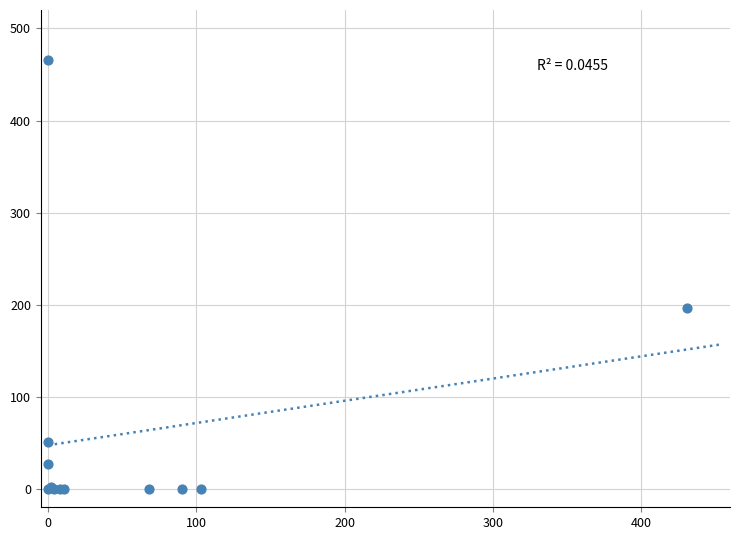

What Y value in the scatter plot is closest to 233?

196